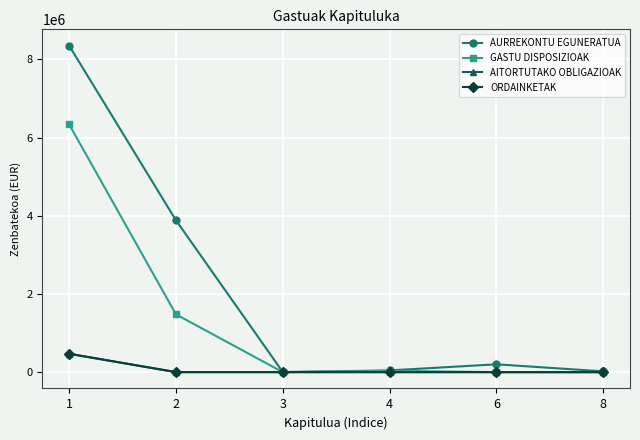

Is this an area chart (filled region under the line)?

No